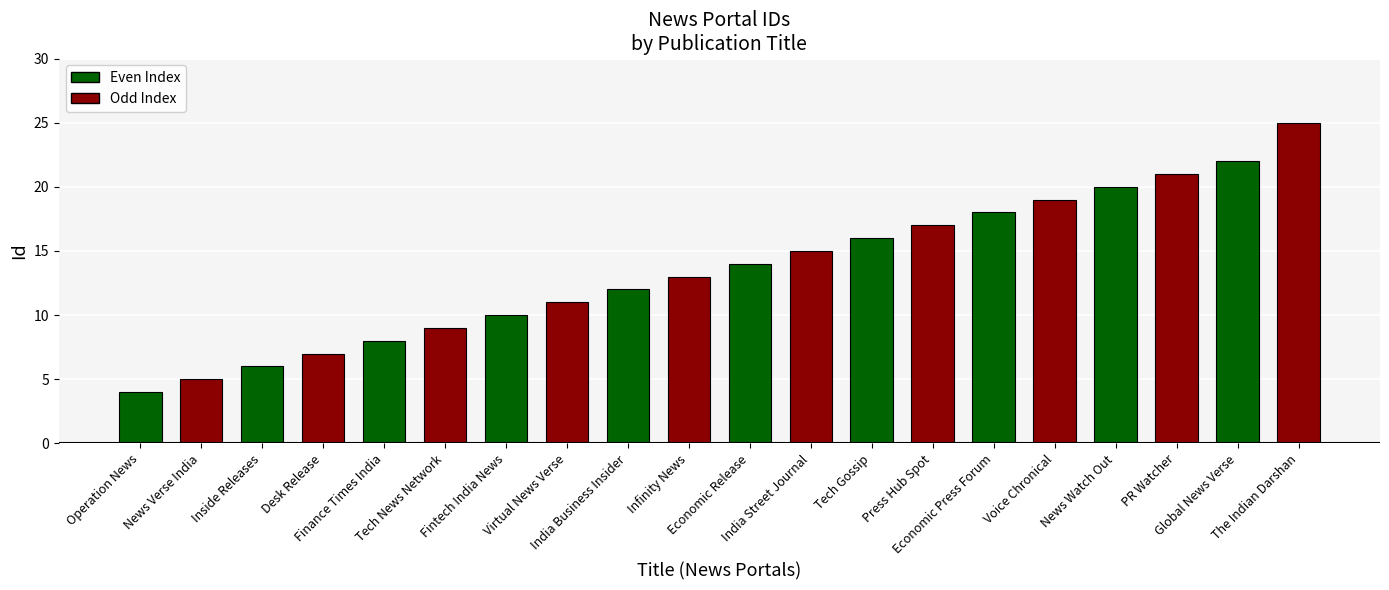

The value at India Street Journal is 15. True or false?

True